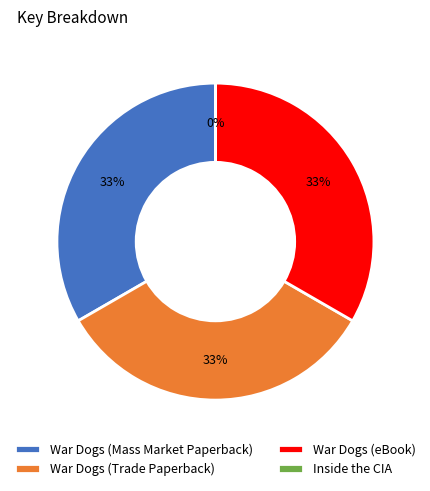

To the nearest percent, what is the difference between the largest and smallest slice percentages?

33%